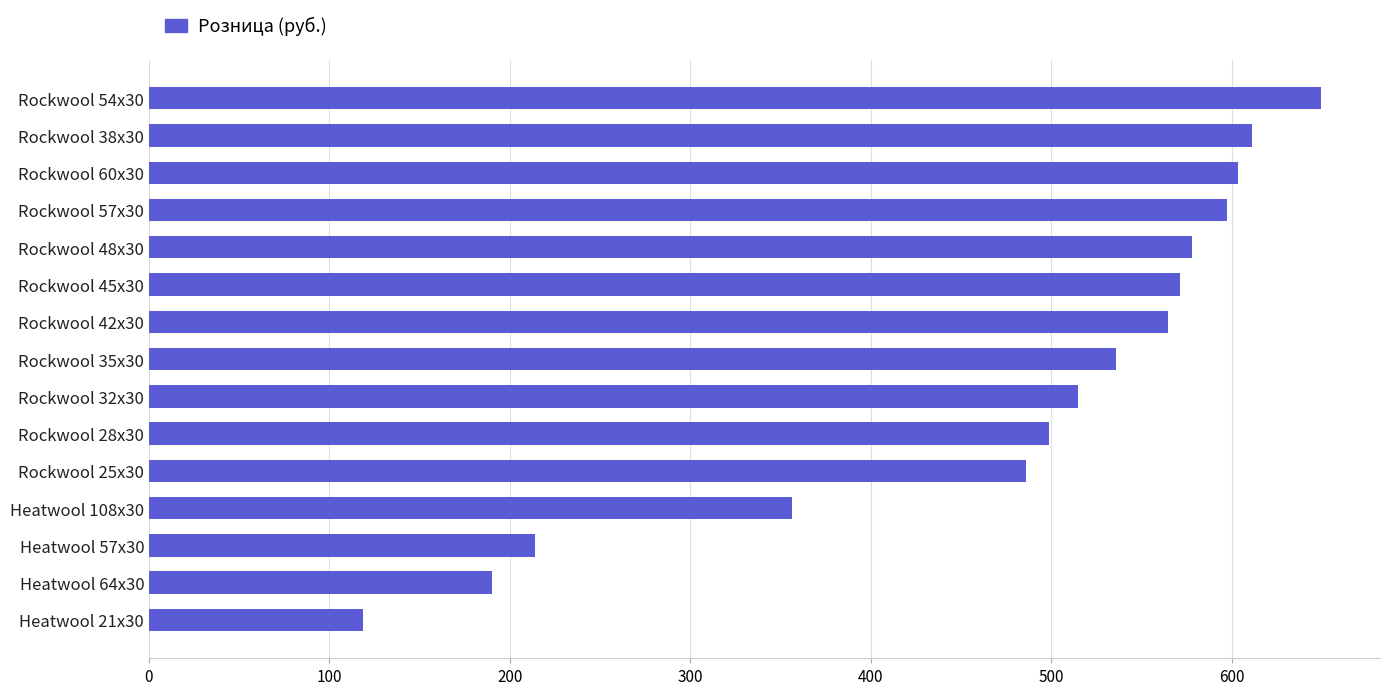

What is the difference between the second highest and minimum values?

492.6